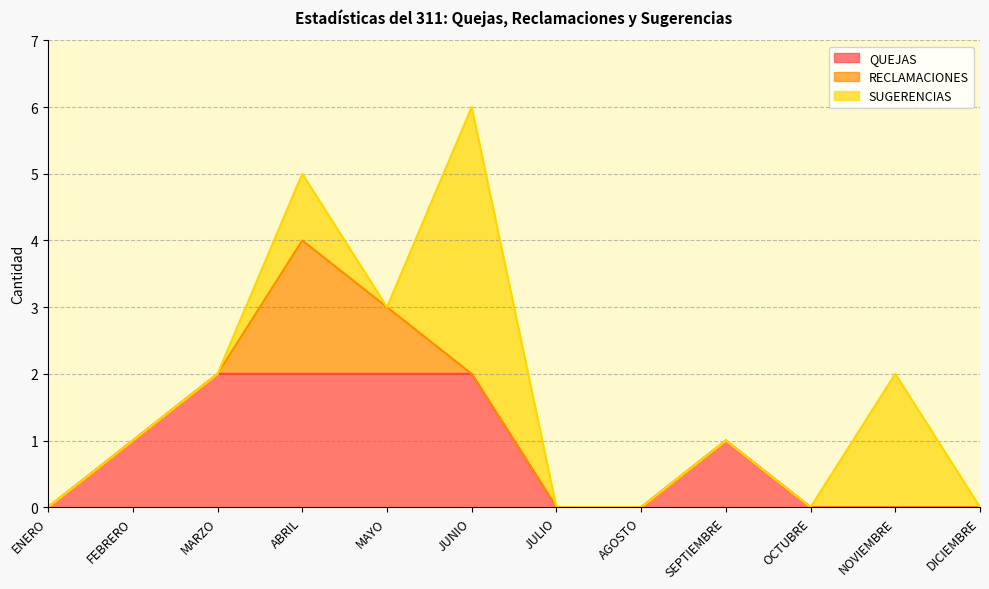

What is the label of the 6th point from the right?

JULIO